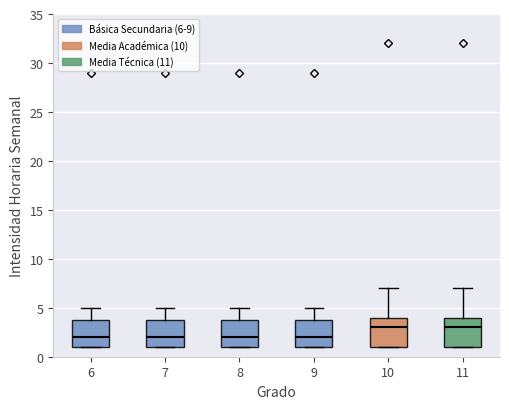

Reading left to right, read every box against the y-axis: the position of its median line, the range the box covers, and the ends of its whiskers. The values are not printed on the chart, so give them approximately, as read against the axis.

6: median 2, box 1 to 4, whiskers 1 to 5
7: median 2, box 1 to 4, whiskers 1 to 5
8: median 2, box 1 to 4, whiskers 1 to 5
9: median 2, box 1 to 4, whiskers 1 to 5
10: median 3, box 1 to 4, whiskers 1 to 7
11: median 3, box 1 to 4, whiskers 1 to 7